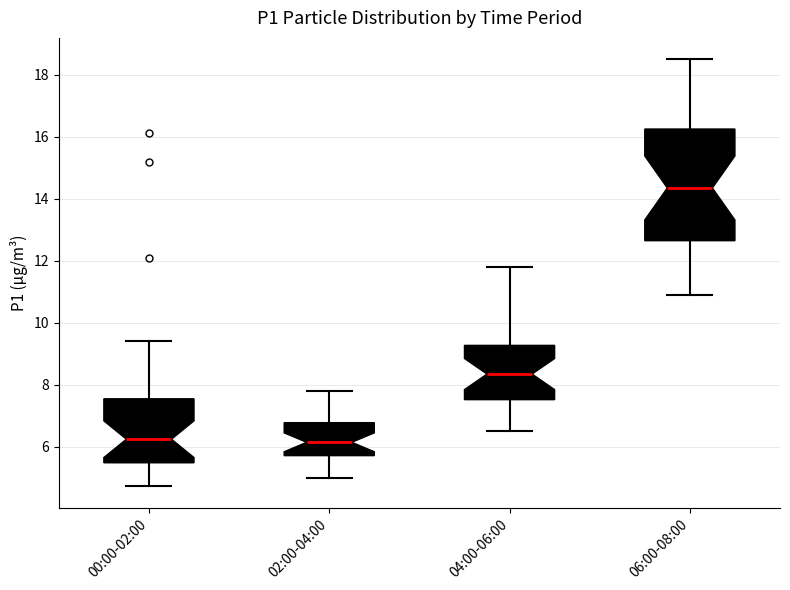

Where does the lower whisker of the box for 00:00-02:00 end on the y-axis? The values are not printed on the chart, so give them approximately, as read against the axis.

4.8